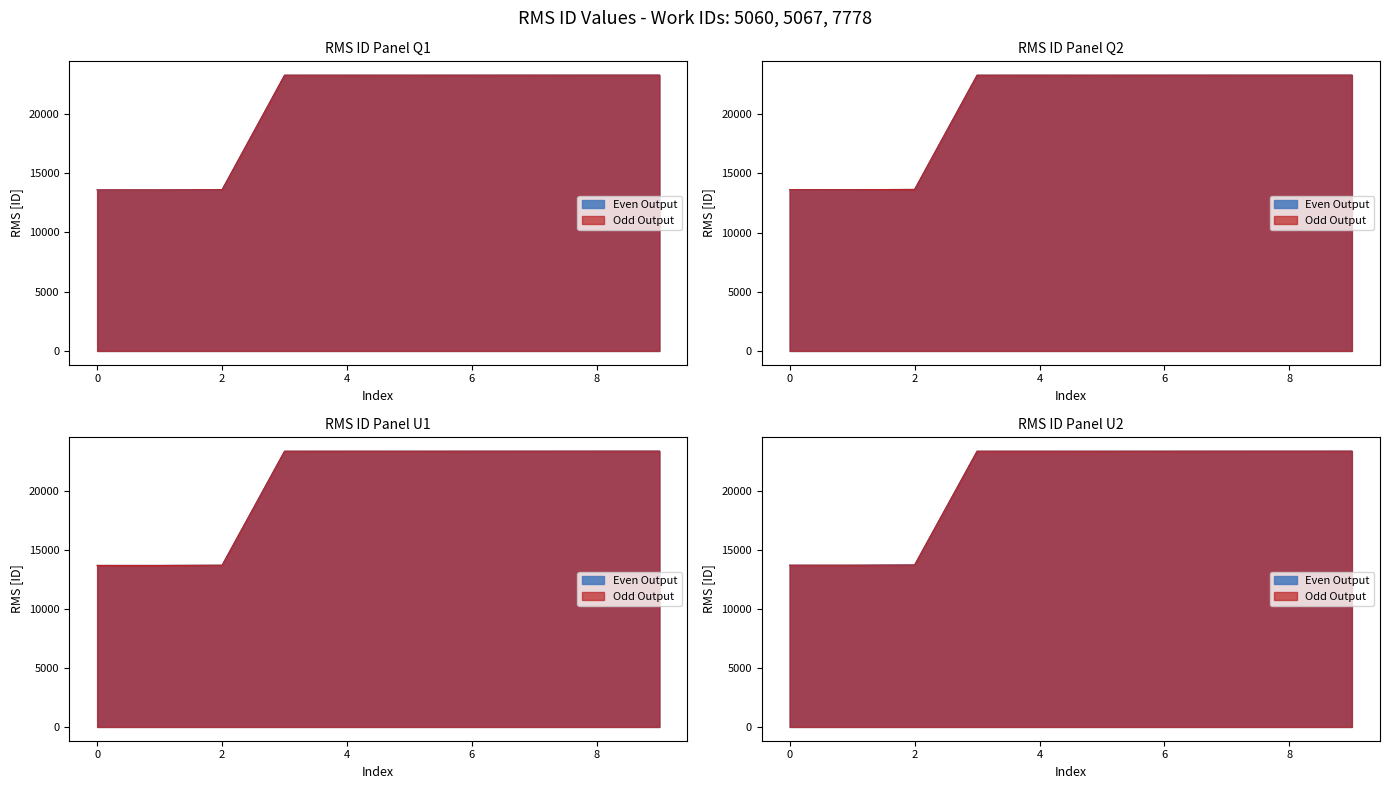

Is the value of Odd Output at 7778 greater than the value of Even Output at 5067?

Yes